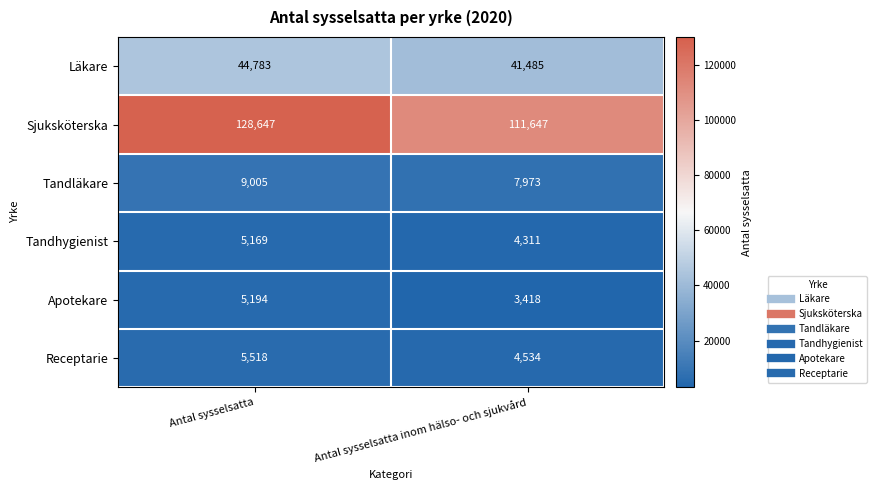

How many distinct data groups are displayed?

6